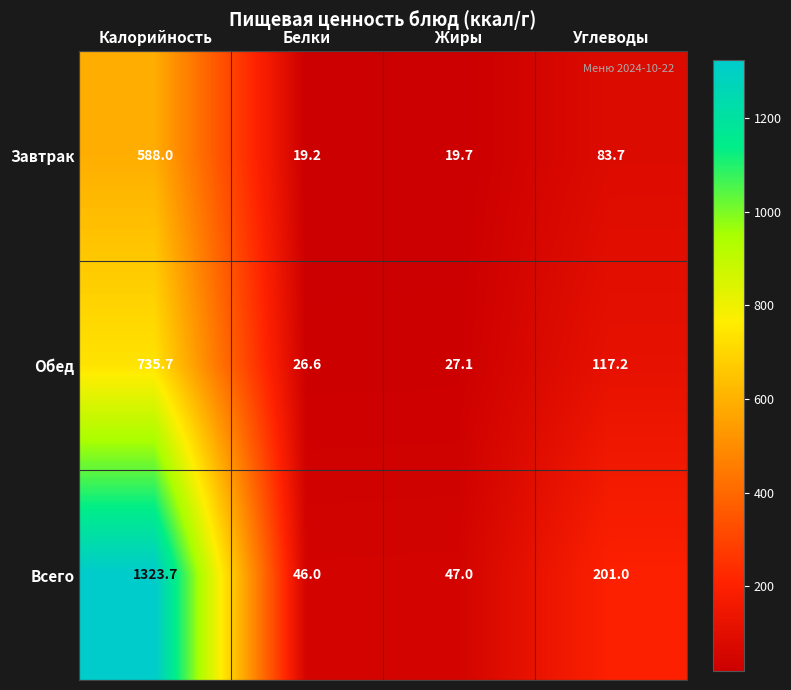

At which label does Обед reach its peak?

Калорийность